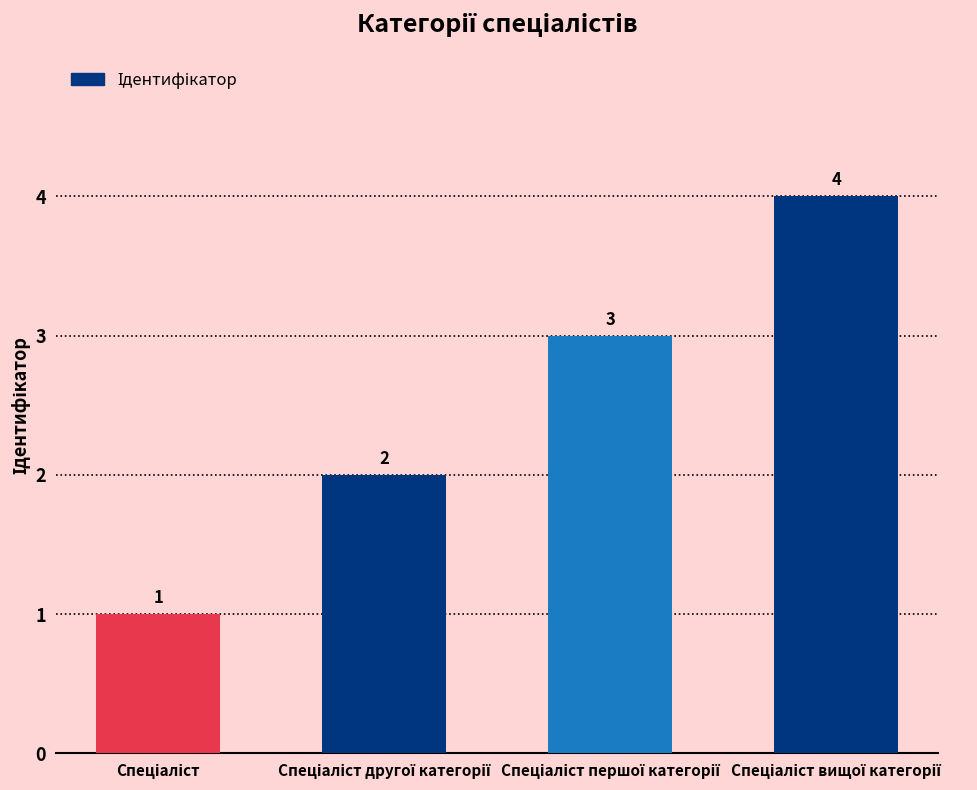

How many values are below 3?

2